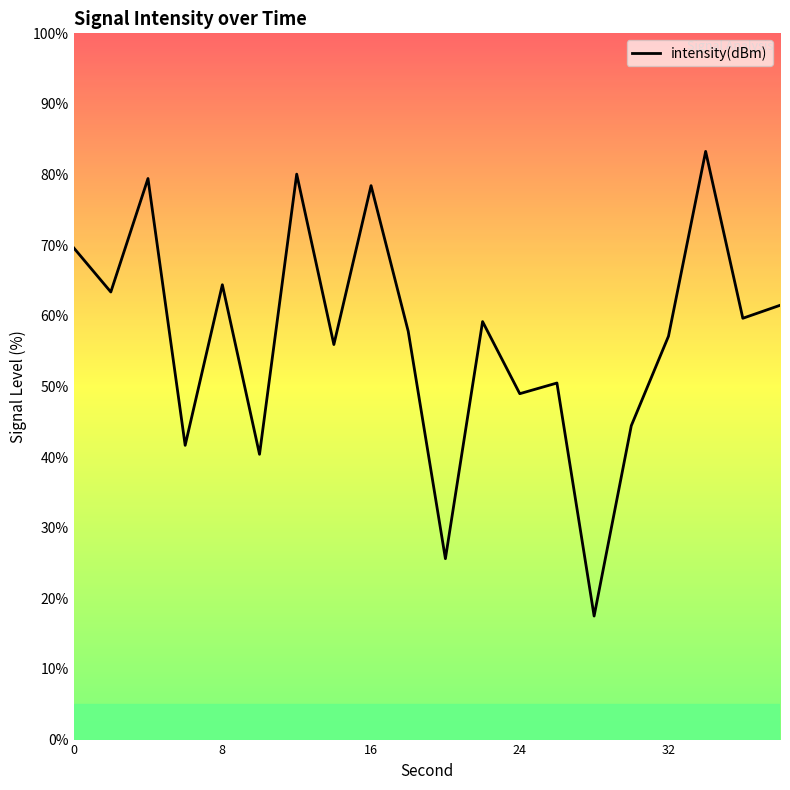

Count the number of values greater than 59.

10